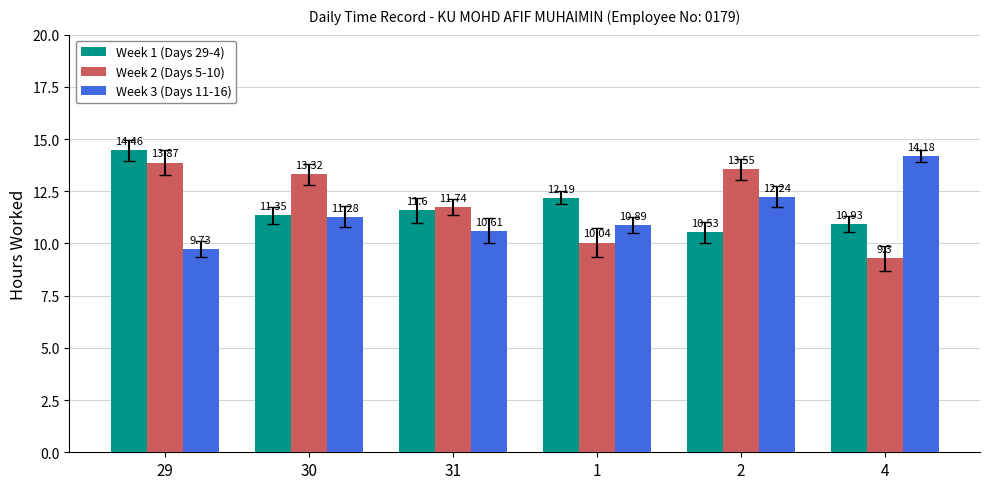

Which series has the largest total across all categories?

Week 2 (Days 5-10)